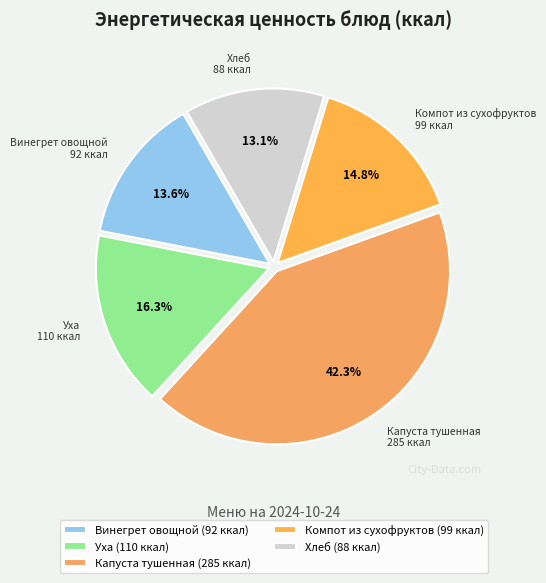

Approximately how many times larger is the value at Компот из сухофруктов compared to Уха?

0.9